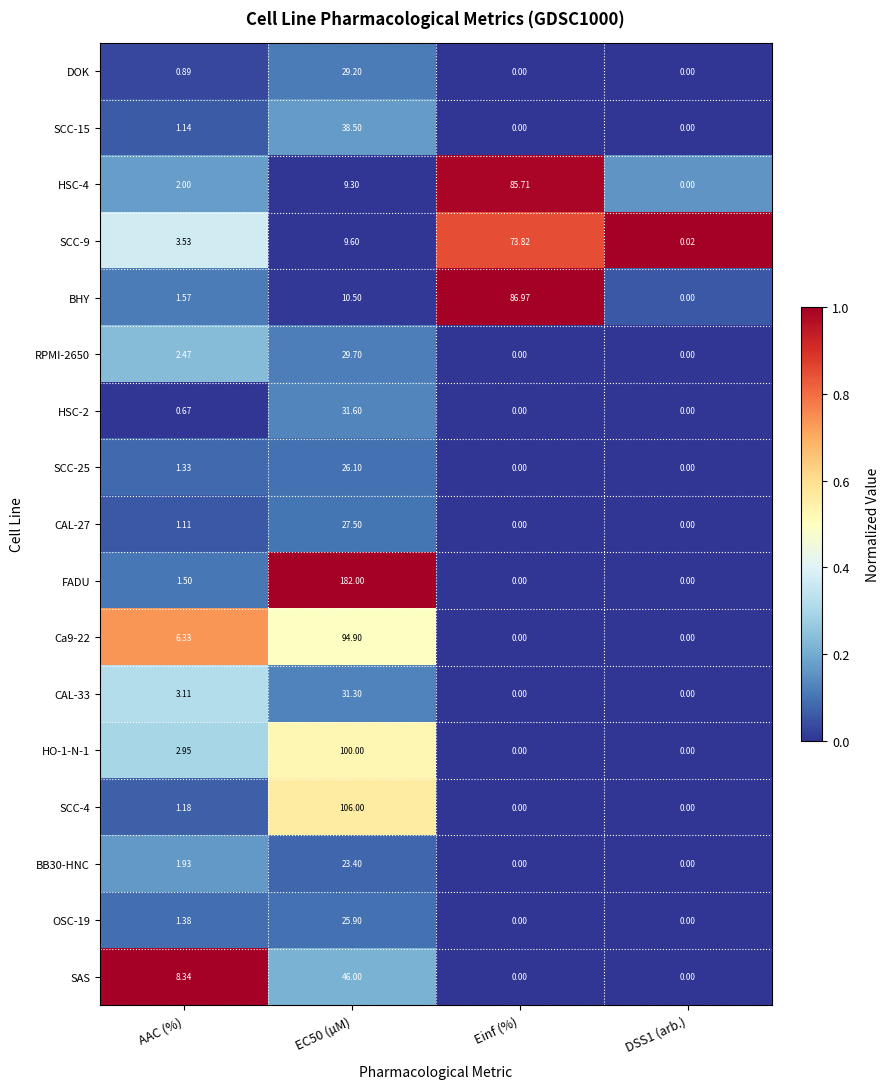

Which series has the largest total across all categories?

FADU